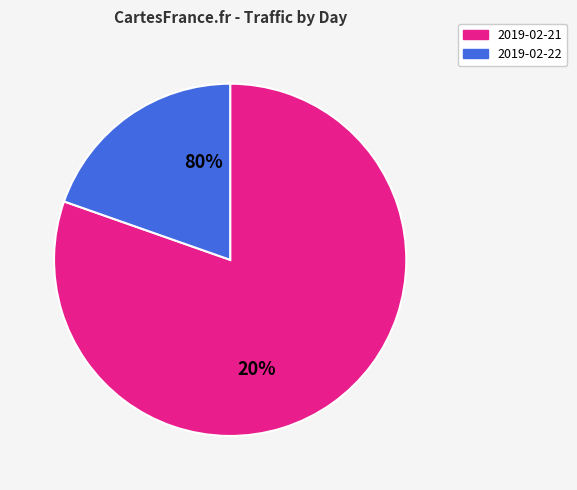

To the nearest percent, what is the combined percentage of 2019-02-22 and 2019-02-21?

100%